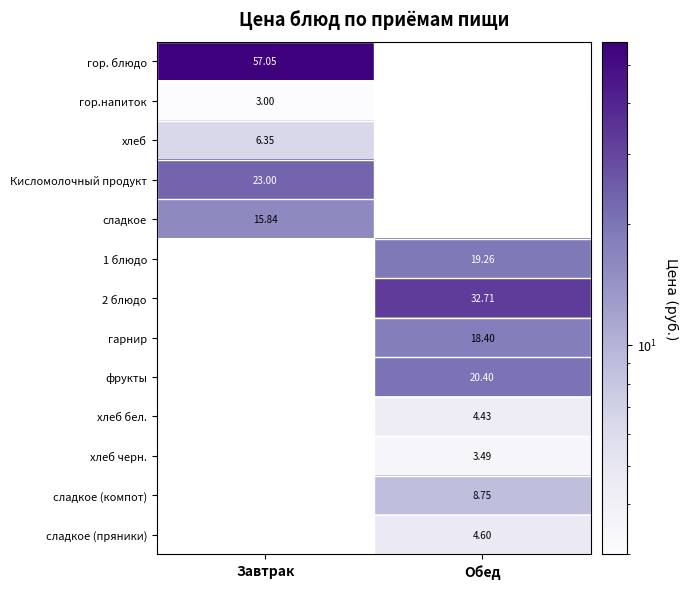

Is the value of фрукты at Обед greater than the value of хлеб бел. at Завтрак?

No